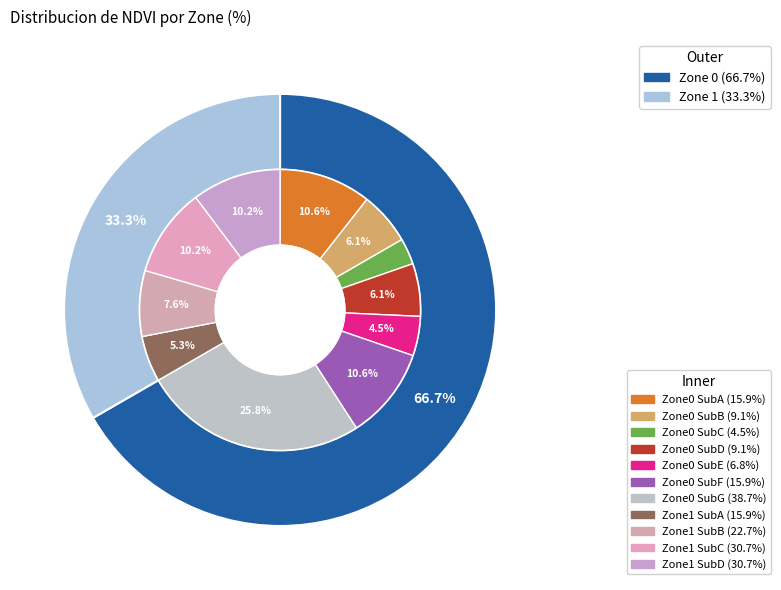

What portion of the pie excludes Zone 0?

33.3%